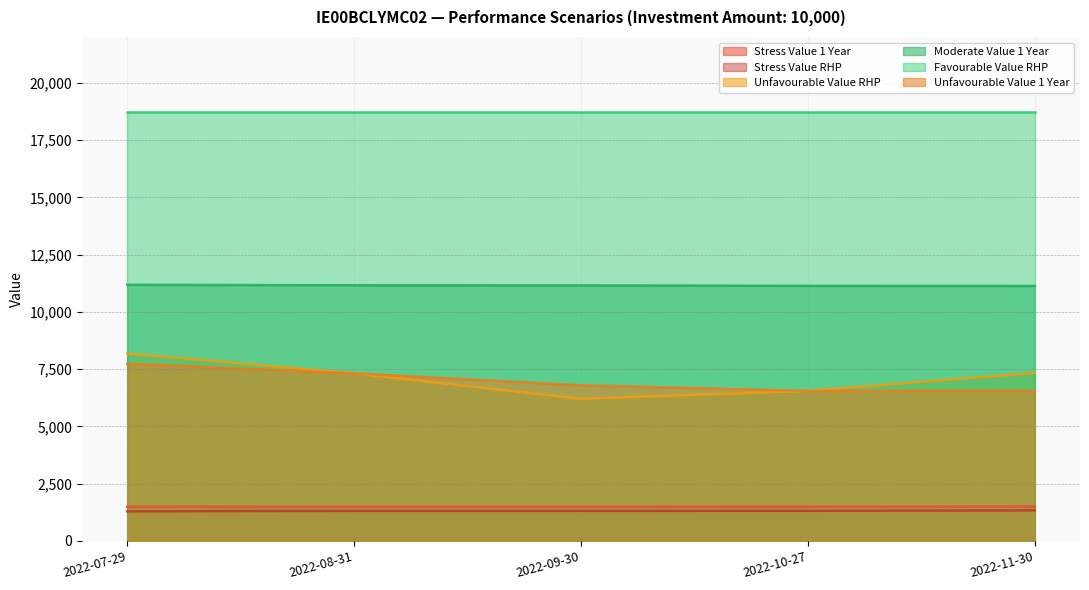

Does the chart display data point markers on the line(s)?

No